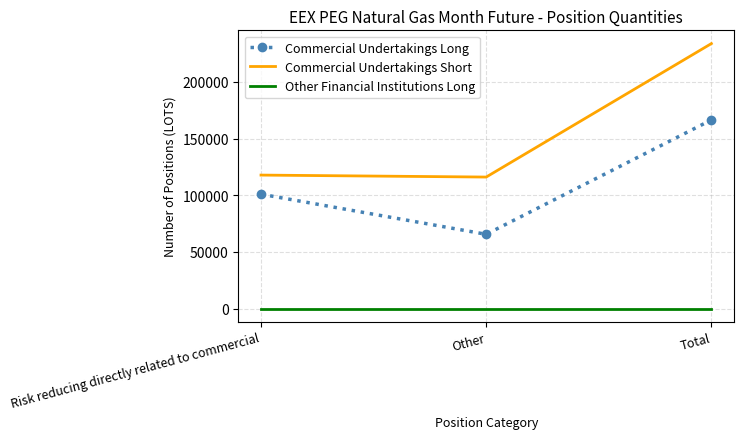

At how many categories does at least one series exceed 65290?

3